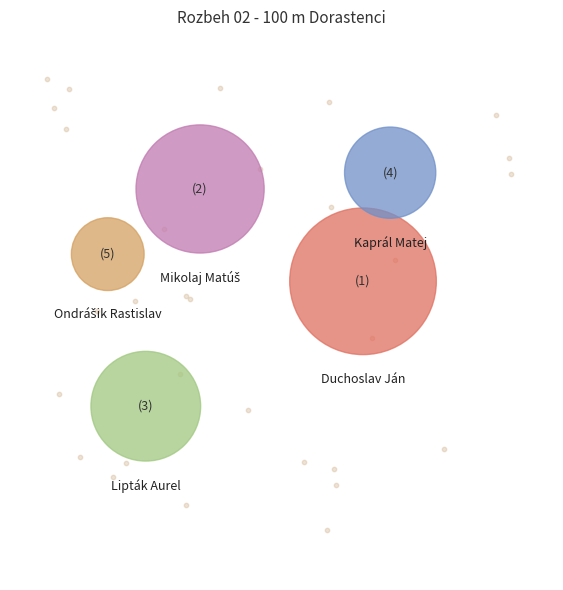

To the nearest percent, what is the average slice percentage?

20%